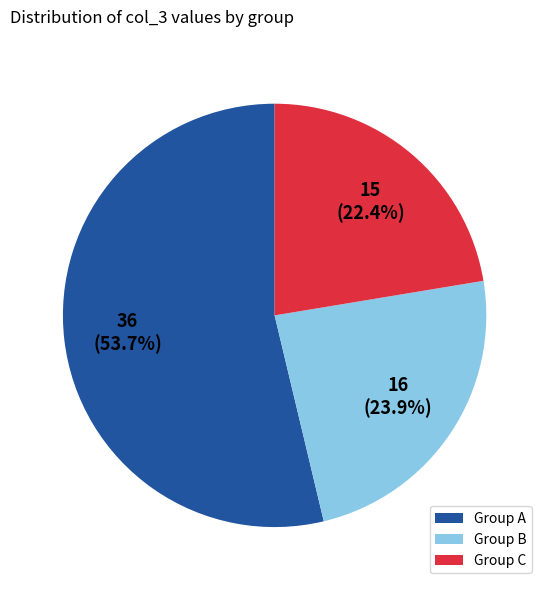

What is the total percentage of Group C and Group A?

76.1%